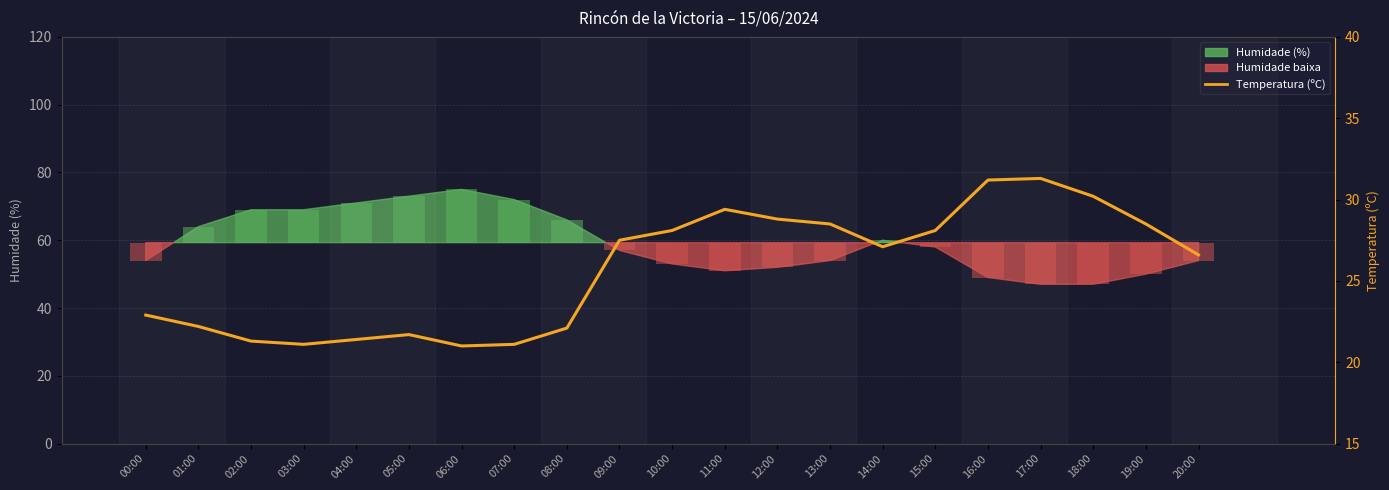

Reading left to right, list all the values displayed in this chart.

00:00=22.9	01:00=22.2	02:00=21.3	03:00=21.1	04:00=21.4	05:00=21.7	06:00=21.0	07:00=21.1	08:00=22.1	09:00=27.5	10:00=28.1	11:00=29.4	12:00=28.8	13:00=28.5	14:00=27.1	15:00=28.1	16:00=31.2	17:00=31.3	18:00=30.2	19:00=28.5	20:00=26.6